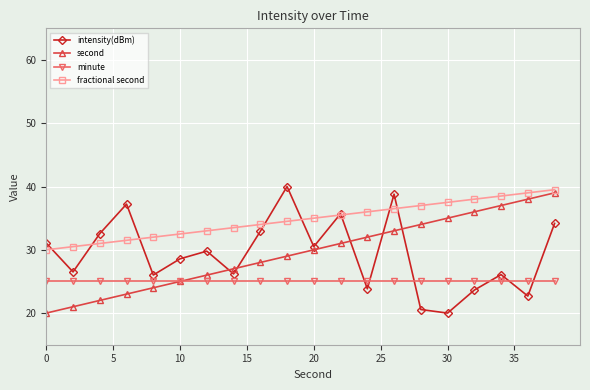

How many intersections are there between minute and intensity(dBm)?

6